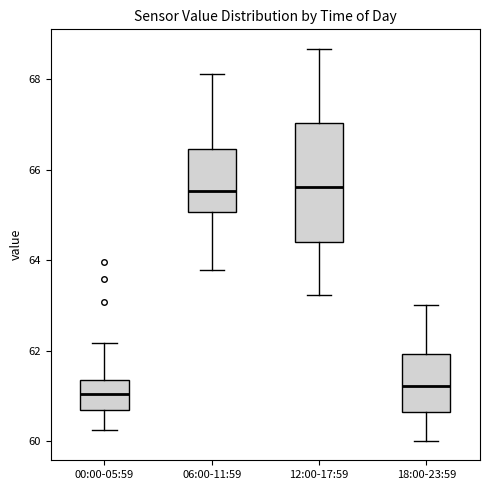

Reading left to right, read every box against the y-axis: the position of its median line, the range the box covers, and the ends of its whiskers. The values are not printed on the chart, so give them approximately, as read against the axis.

00:00-05:59: median 61.0, box 60.6 to 61.4, whiskers 60.2 to 62.2
06:00-11:59: median 65.6, box 65.0 to 66.4, whiskers 63.8 to 68.2
12:00-17:59: median 65.6, box 64.4 to 67.0, whiskers 63.2 to 68.6
18:00-23:59: median 61.2, box 60.6 to 62.0, whiskers 60.0 to 63.0